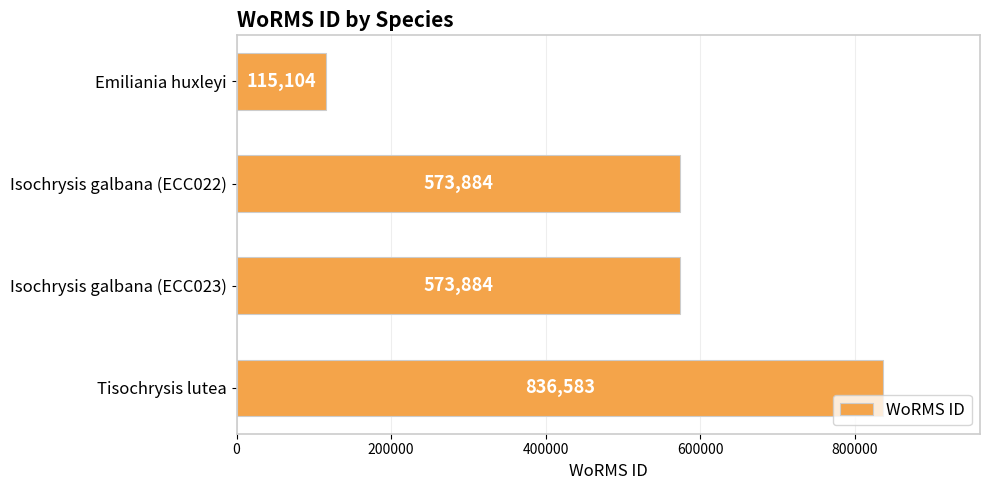

What is the label of the 2nd bar from the bottom?

Isochrysis galbana (ECC023)